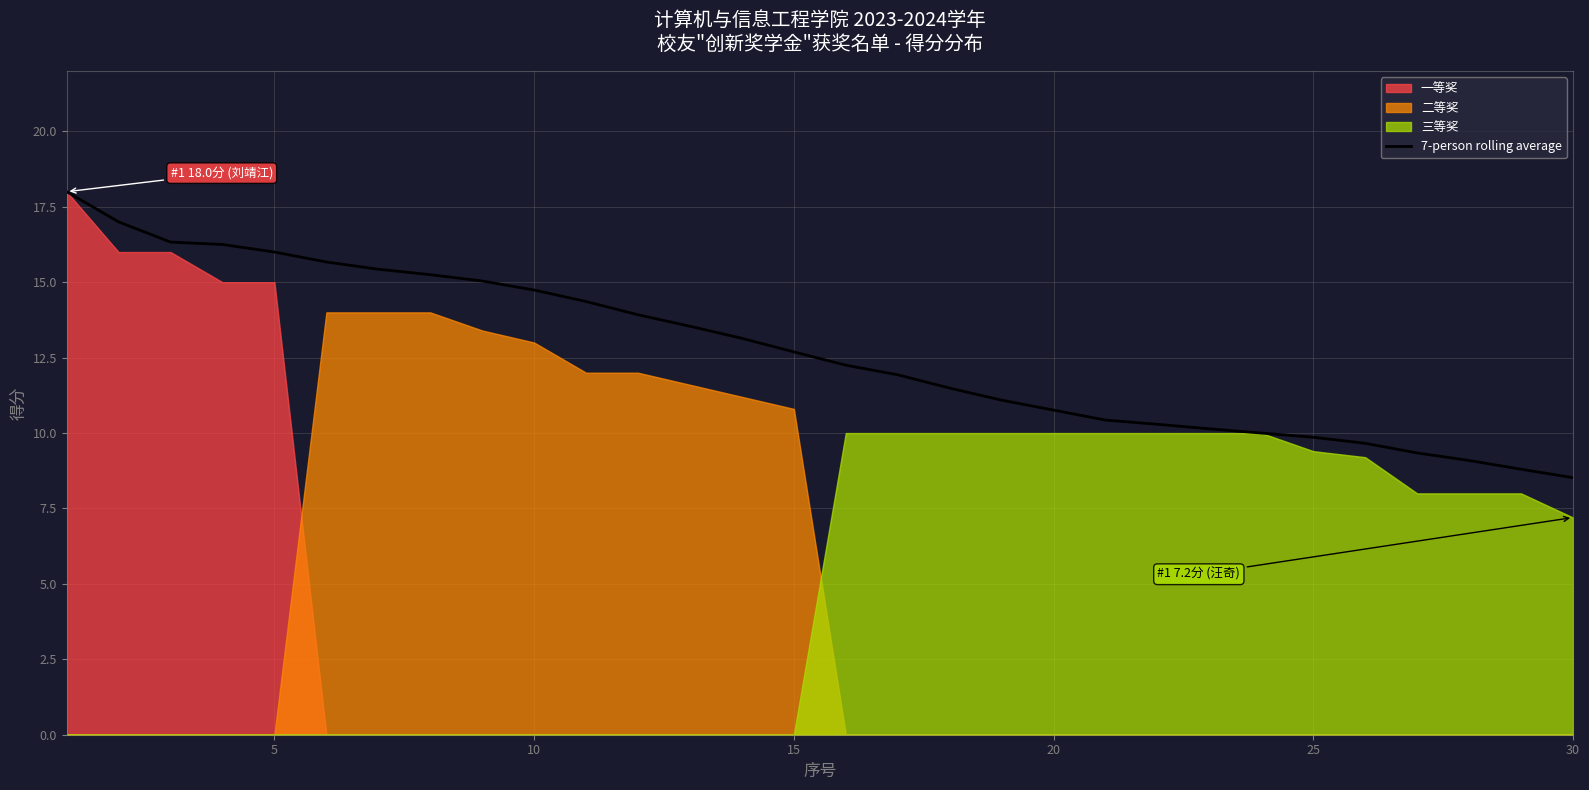

The value of 7-person rolling average at 20 is 2.7. True or false?

False